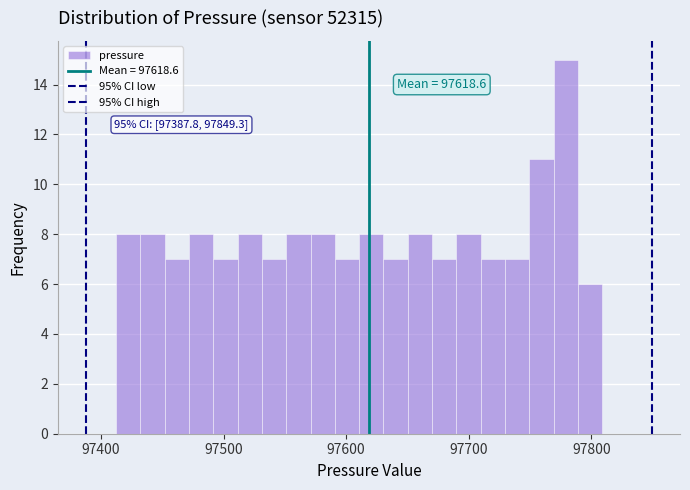

Read against the x-axis, roughly where is the centre of the tallest bar?

97780